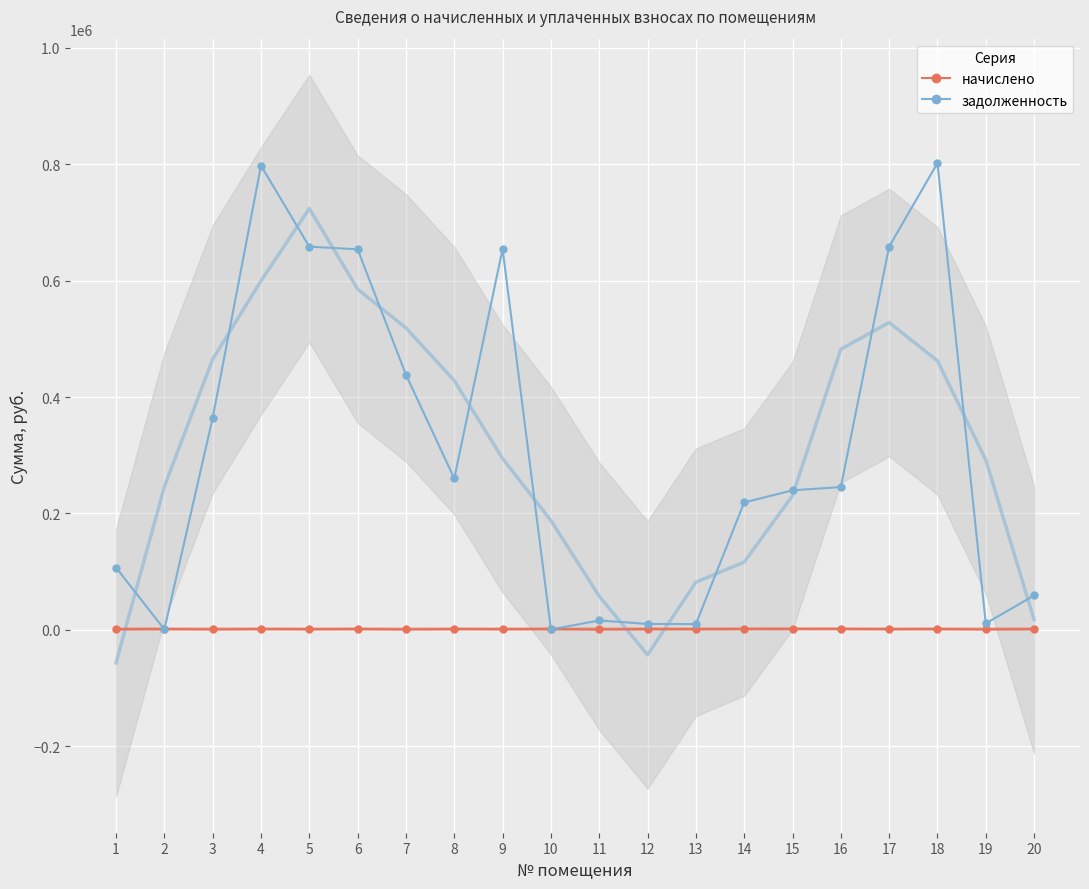

What is the spread (max minus min) of values at 3?

363341.0